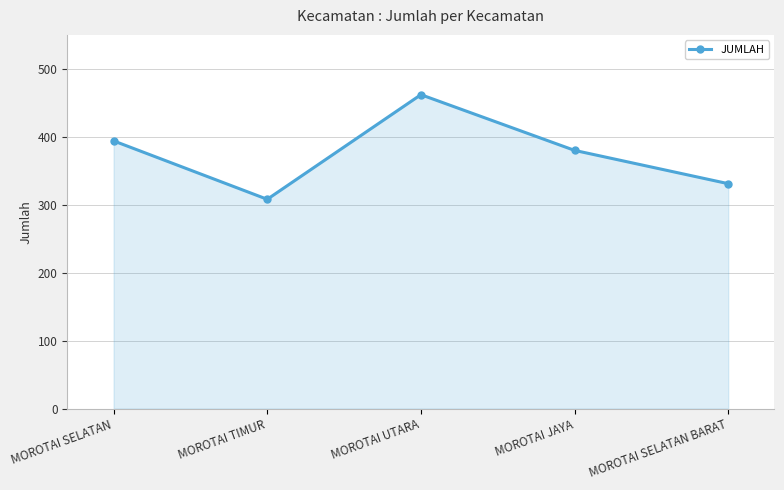

What is the average value?

375